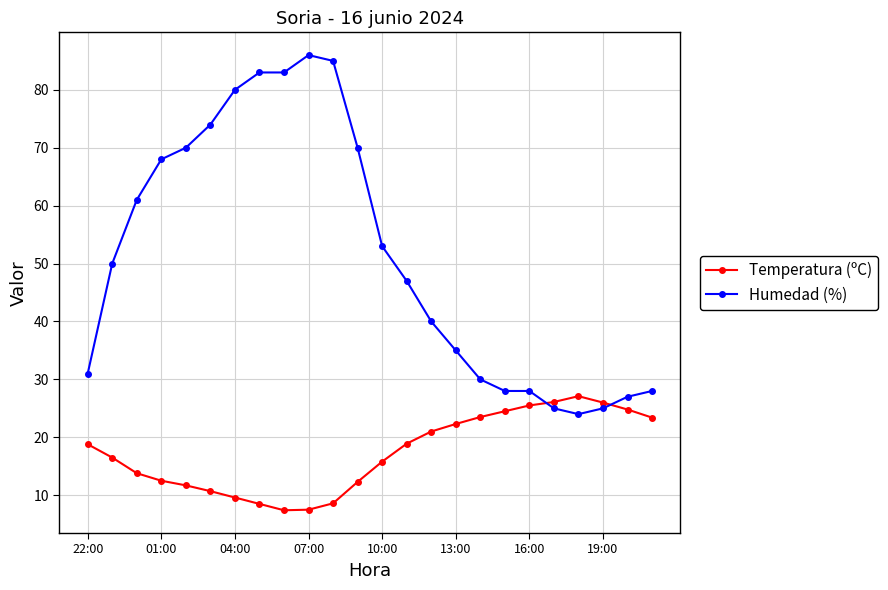

What is the maximum value for Humedad (%)?

86.0